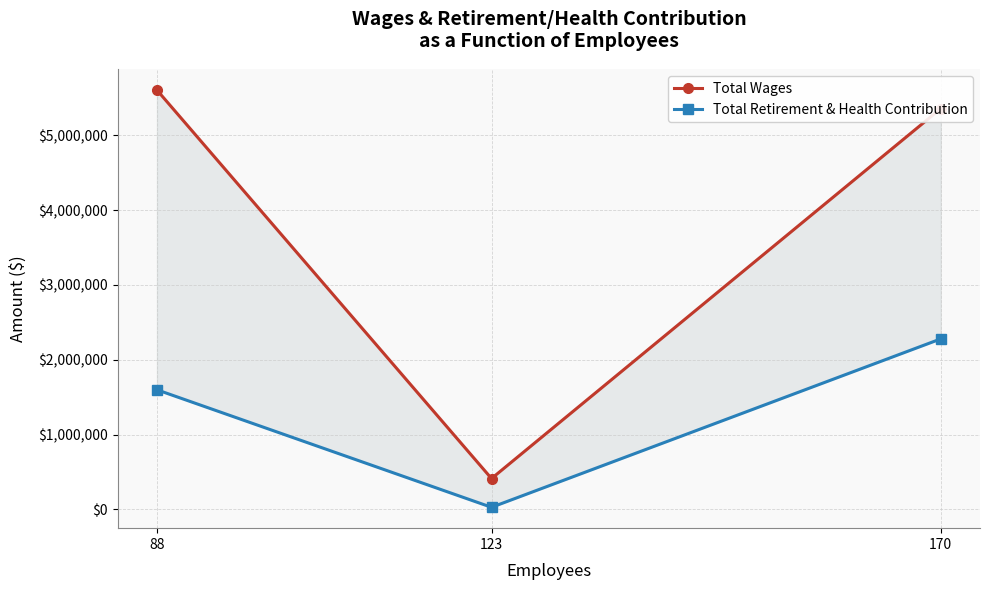

Count the Total Retirement & Health Contribution values in the range 28409 to 2278731.

3